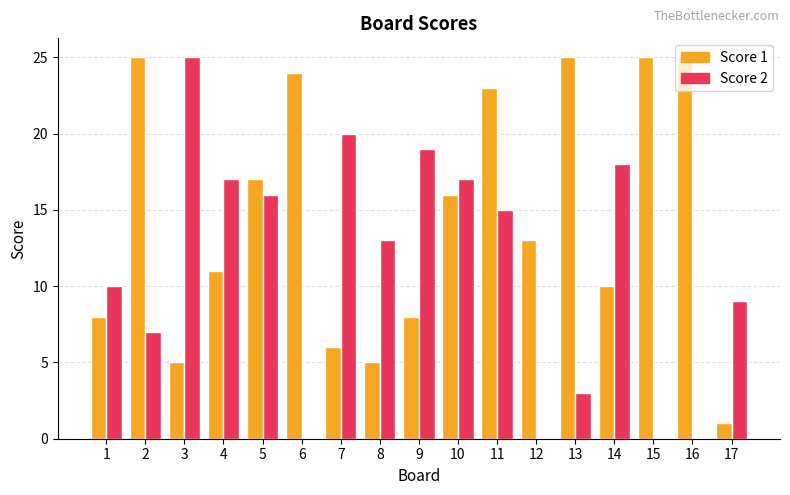

The value of Score 1 at 17 is 0. True or false?

False